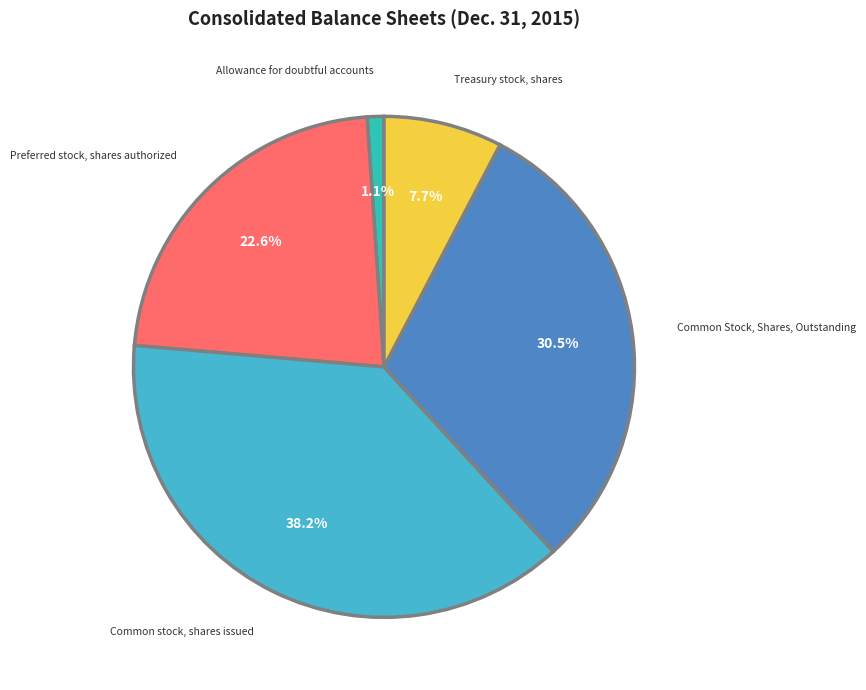

What percentage is NOT represented by Allowance for doubtful accounts?

98.9%